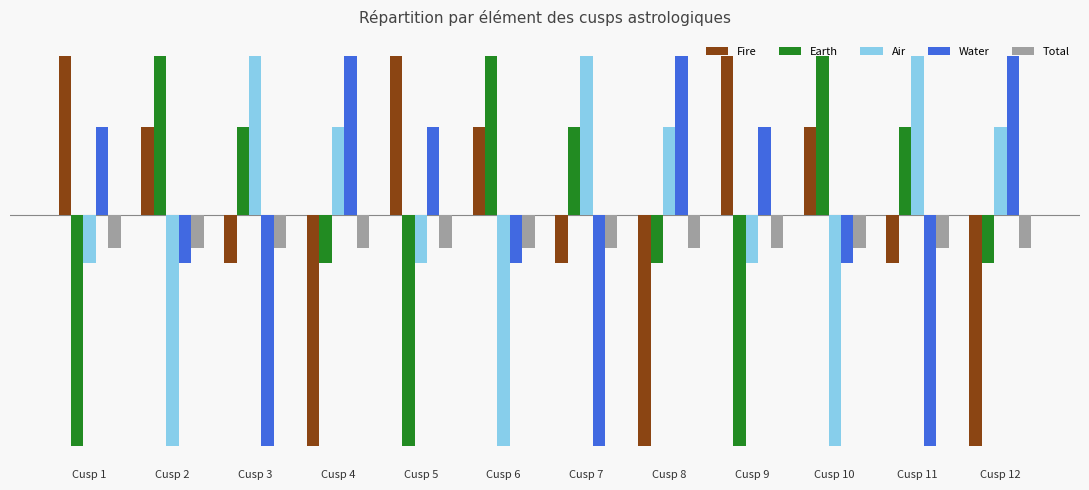

Is it true that Air equals -7.7 at Cusp 5?

True